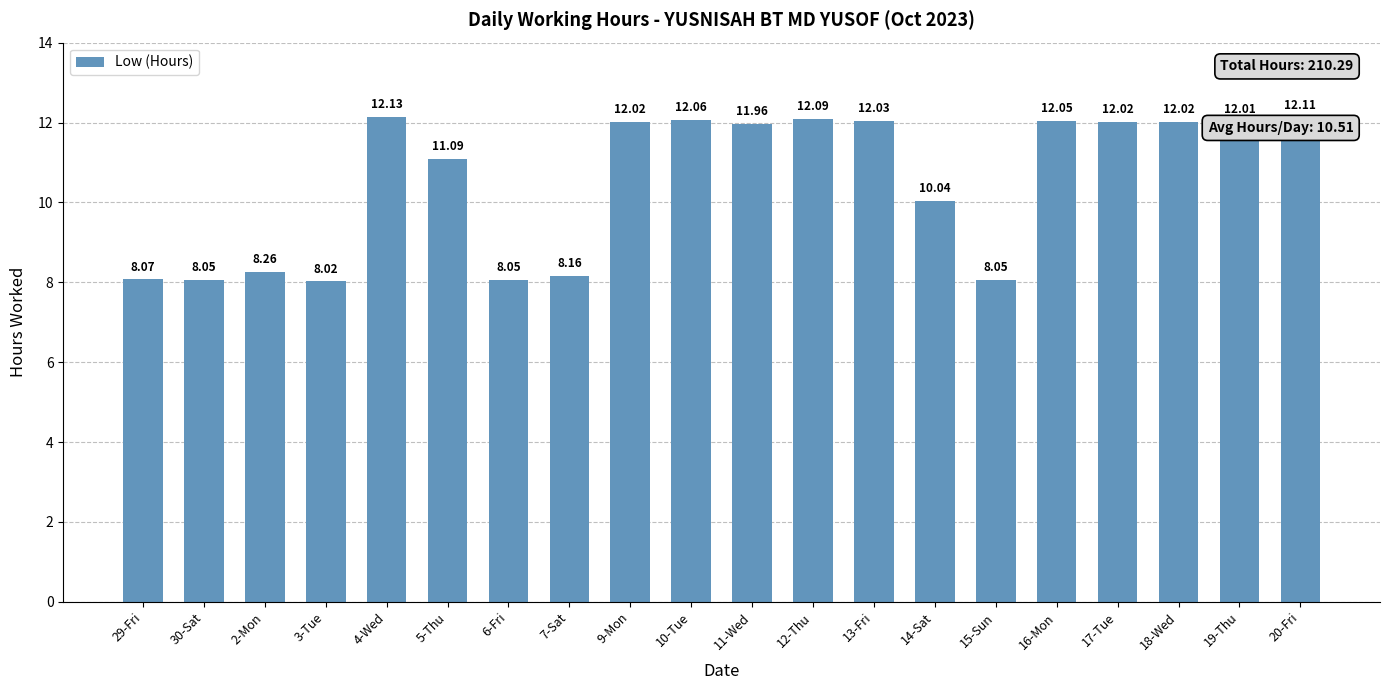

What is the minimum value shown in the chart?

8.0